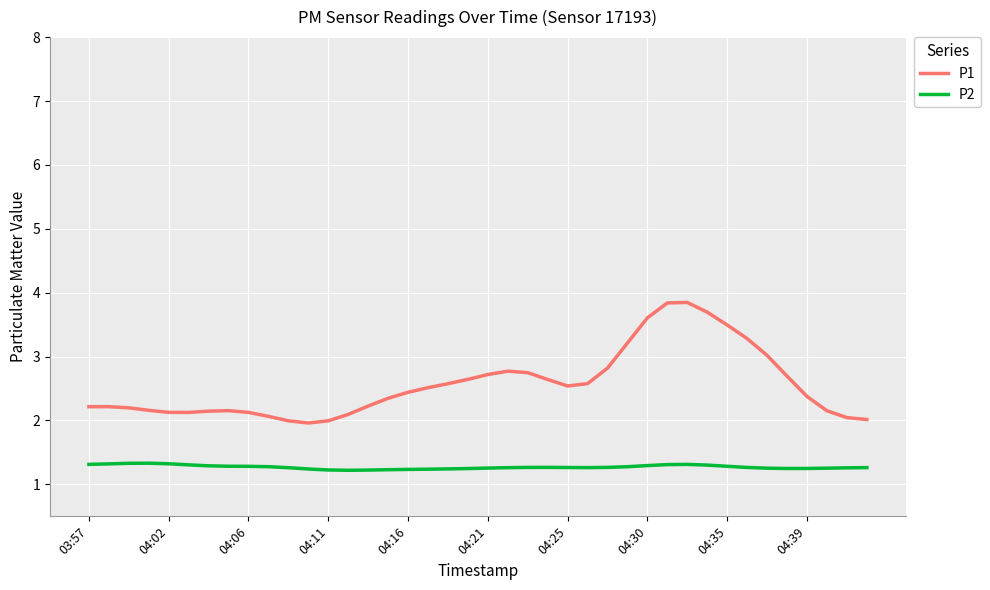

True or false: P2 and P1 cross at least once.

False